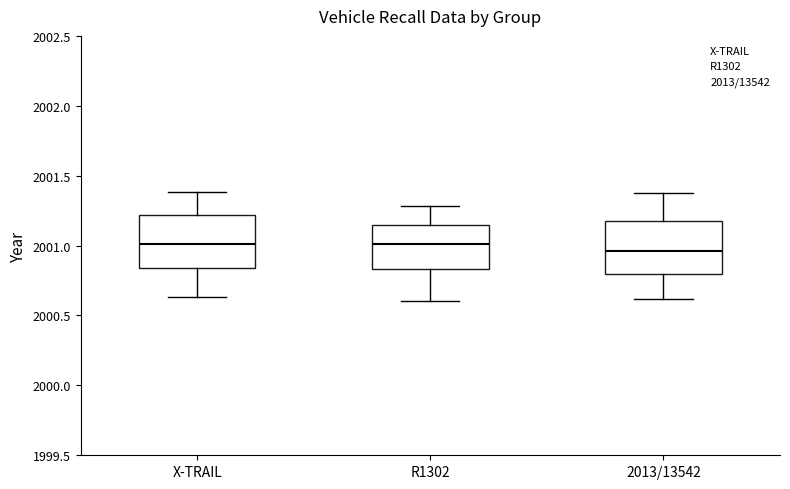

Reading left to right, read every box against the y-axis: the position of its median line, the range the box covers, and the ends of its whiskers. The values are not printed on the chart, so give them approximately, as read against the axis.

X-TRAIL: median 2001.00, box 2000.85 to 2001.20, whiskers 2000.65 to 2001.40
R1302: median 2001.00, box 2000.85 to 2001.15, whiskers 2000.60 to 2001.30
2013/13542: median 2000.95, box 2000.80 to 2001.15, whiskers 2000.60 to 2001.40